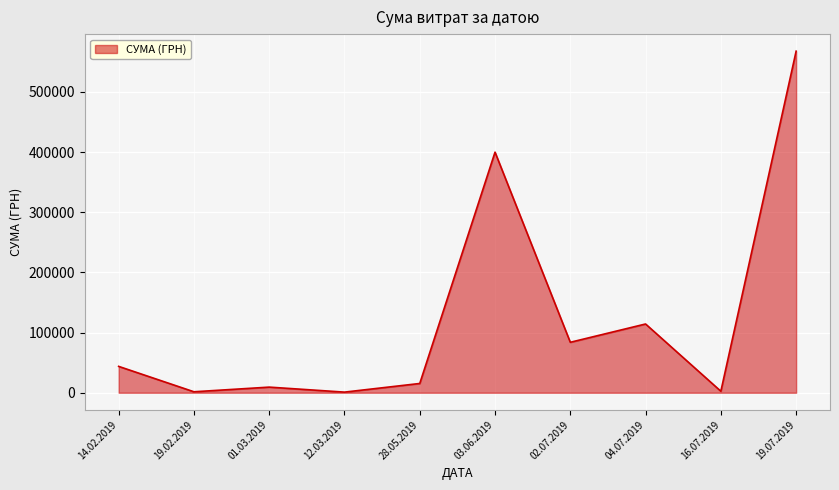

What is the minimum value shown in the chart?

1040.0